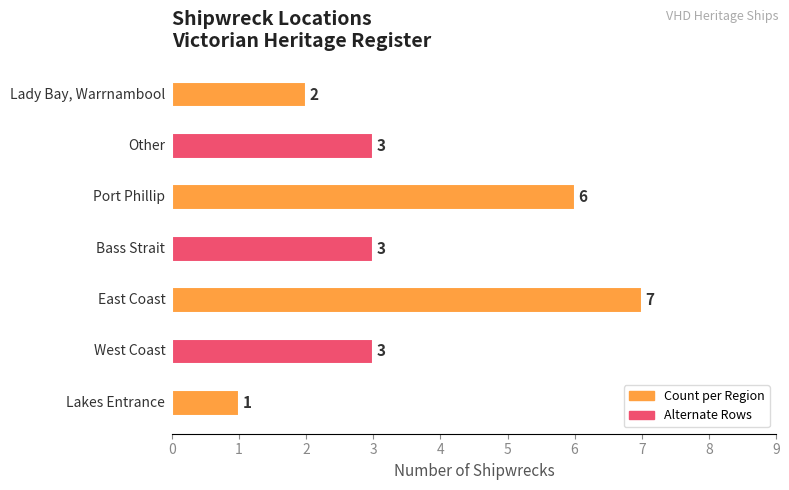

Where is the data nearest to the value 4?

Other